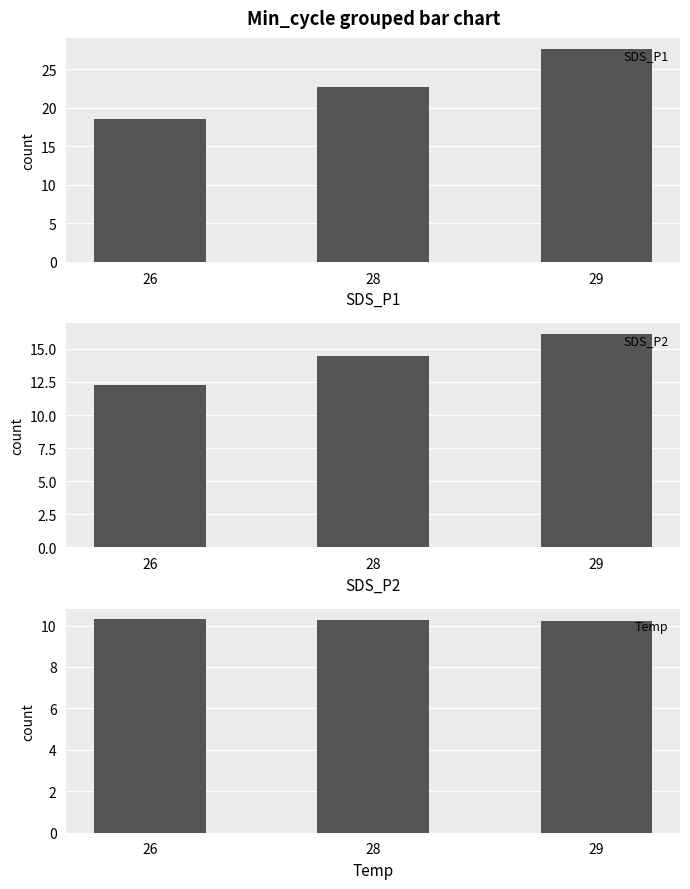

What is the total value across all series at 26?

41.2